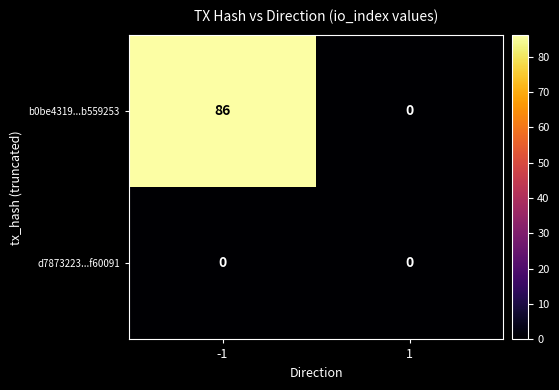

Reading left to right, what are all the values shown in this chart?

b0be4319...b559253: -1=86	1=0
d7873223...f60091: -1=0	1=0